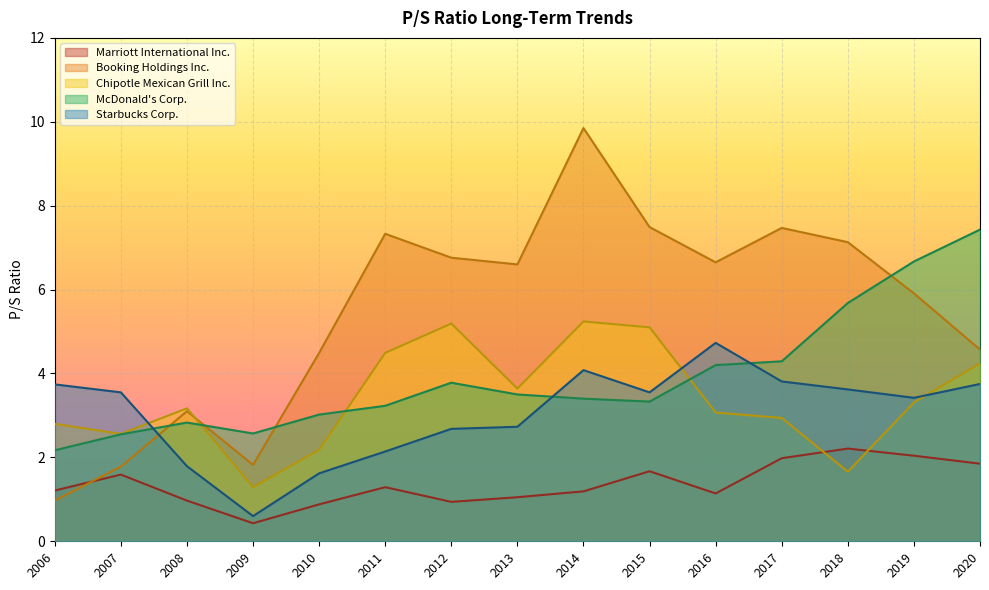

What are all the series names shown in the legend?

Marriott International Inc., Booking Holdings Inc., Chipotle Mexican Grill Inc., McDonald's Corp., Starbucks Corp.